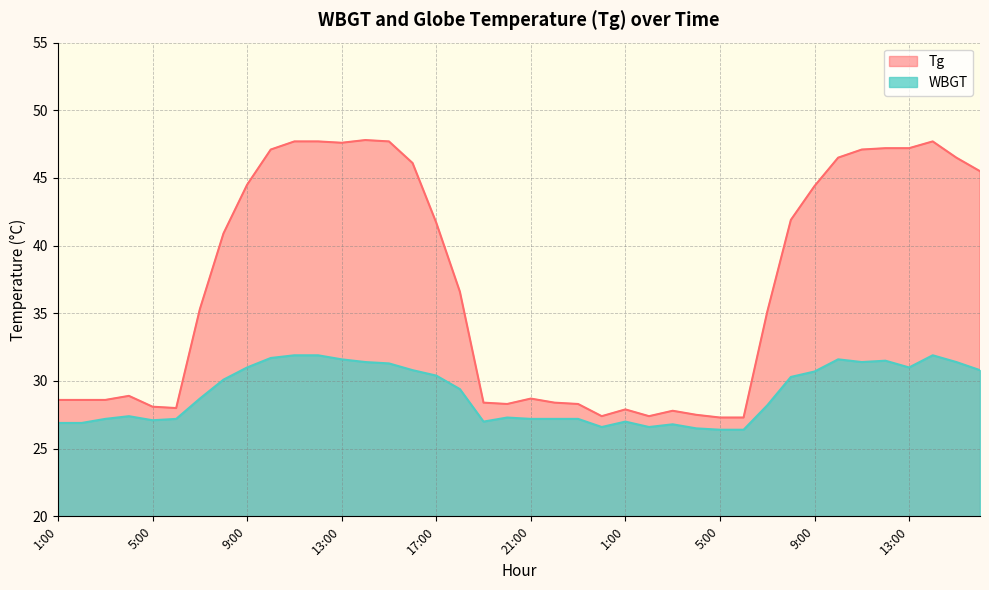

What is the sum of the Tg values at 20:00 and 5:00?

56.4